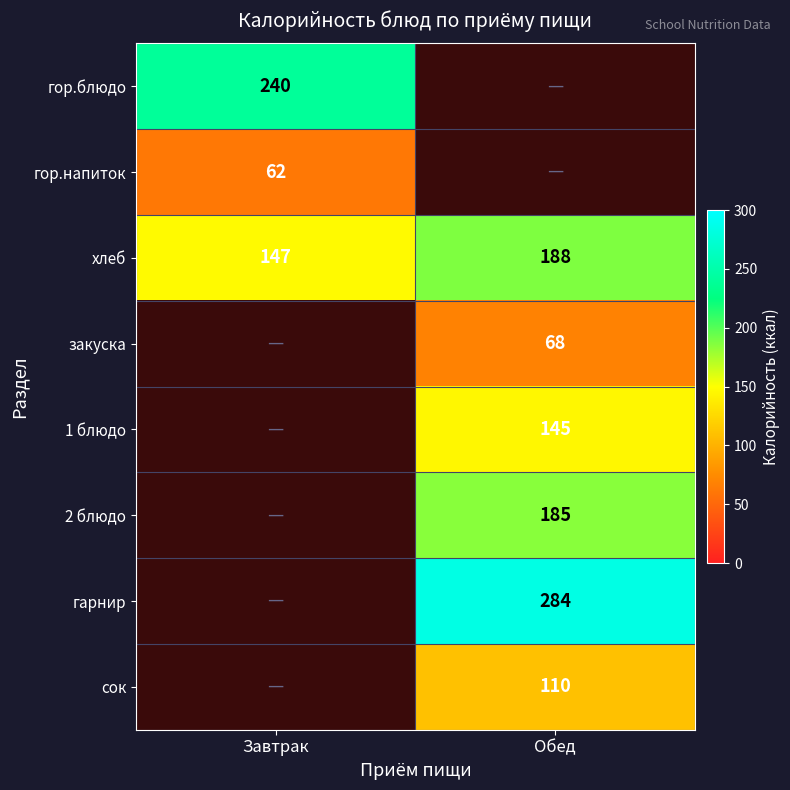

What is the average value of the хлеб series?

168